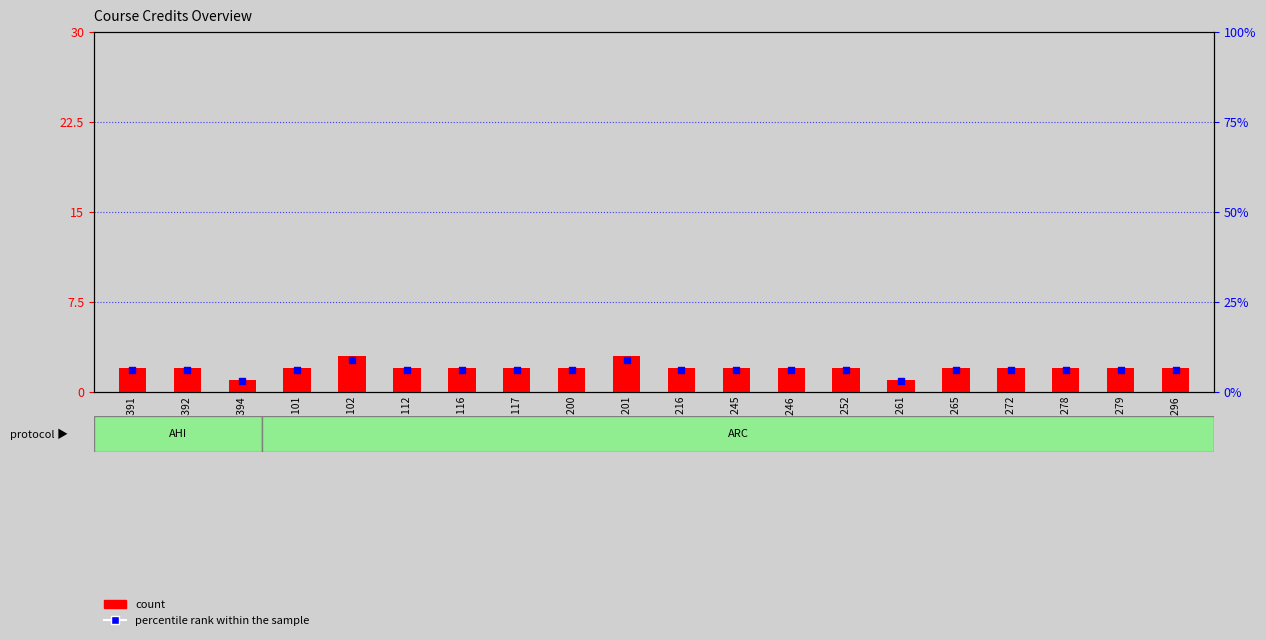

Which series contains the lowest Y value?

count